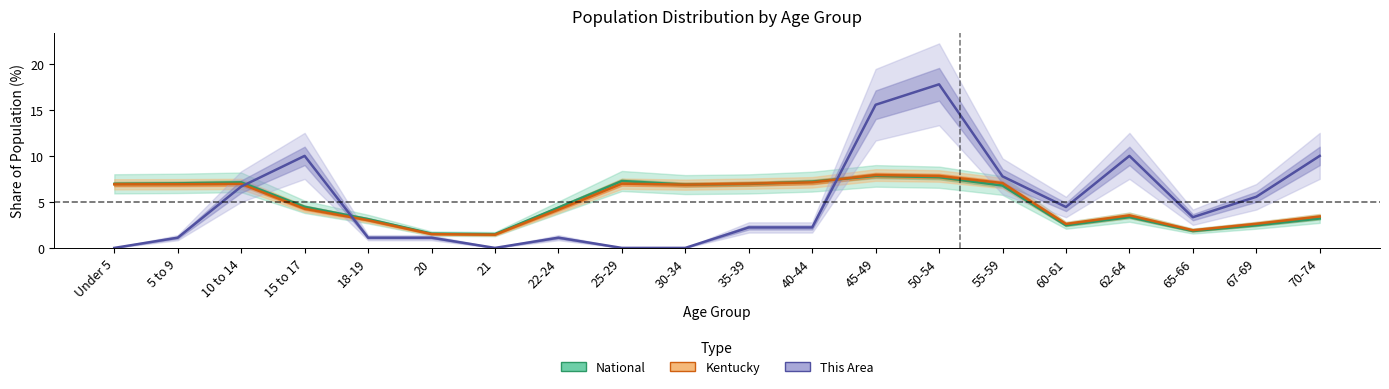

What is the label of the 2nd point from the left?

5 to 9